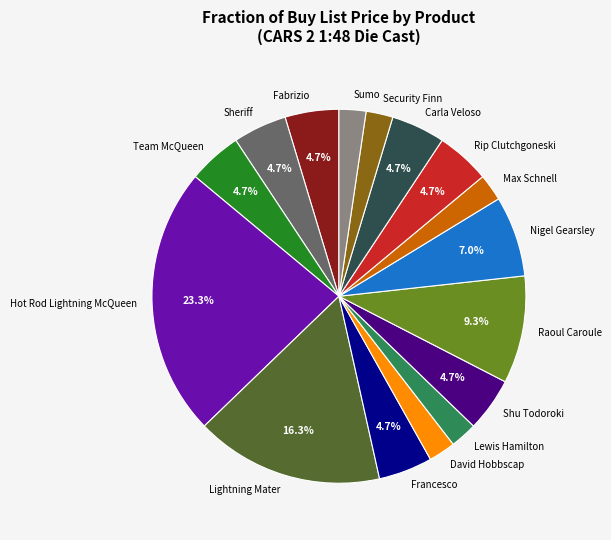

To the nearest percent, what is the average slice percentage?

6%